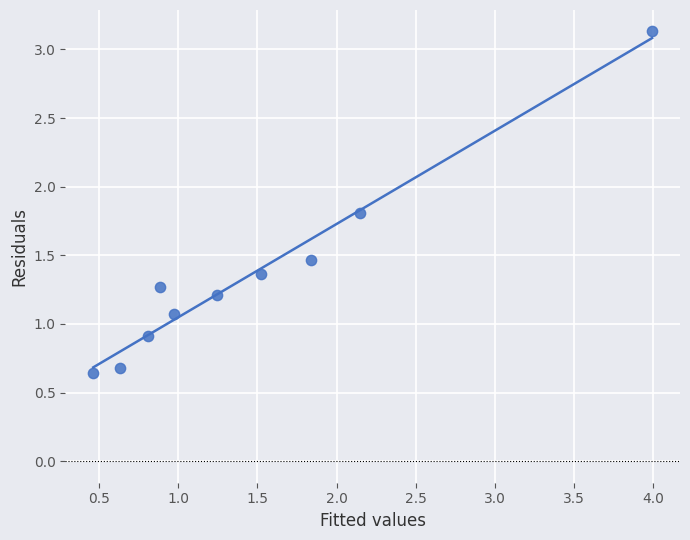

What is the range of Y values (max minus min)?

2.5